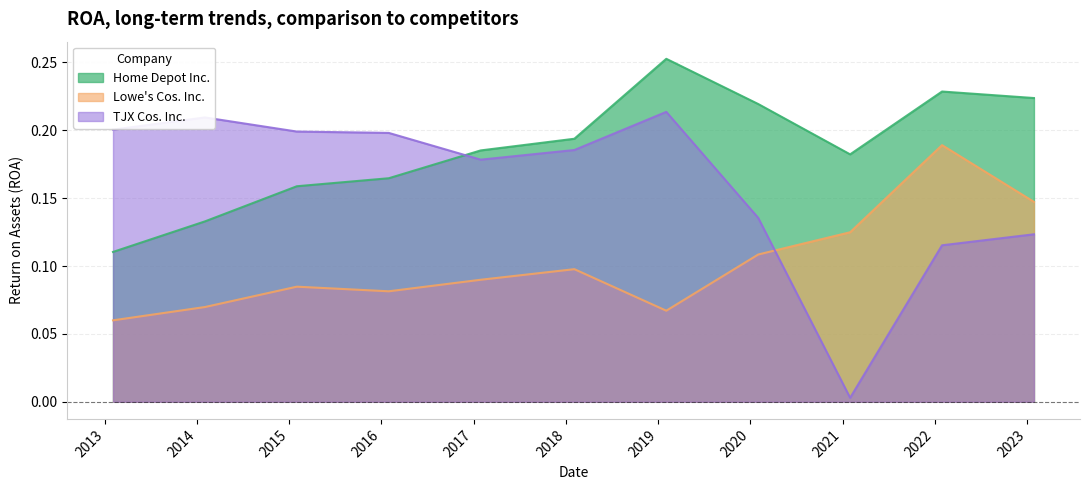

Which series changed the most between 2014-02-01 and 2019-02-02?

Home Depot Inc.